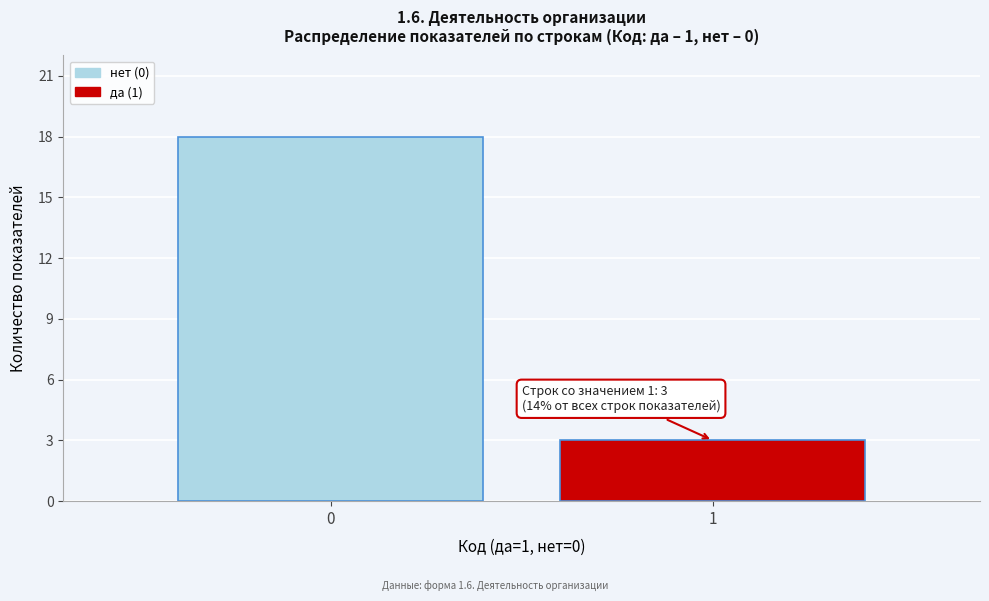

Reading left to right, list all the values displayed in this chart.

18	3